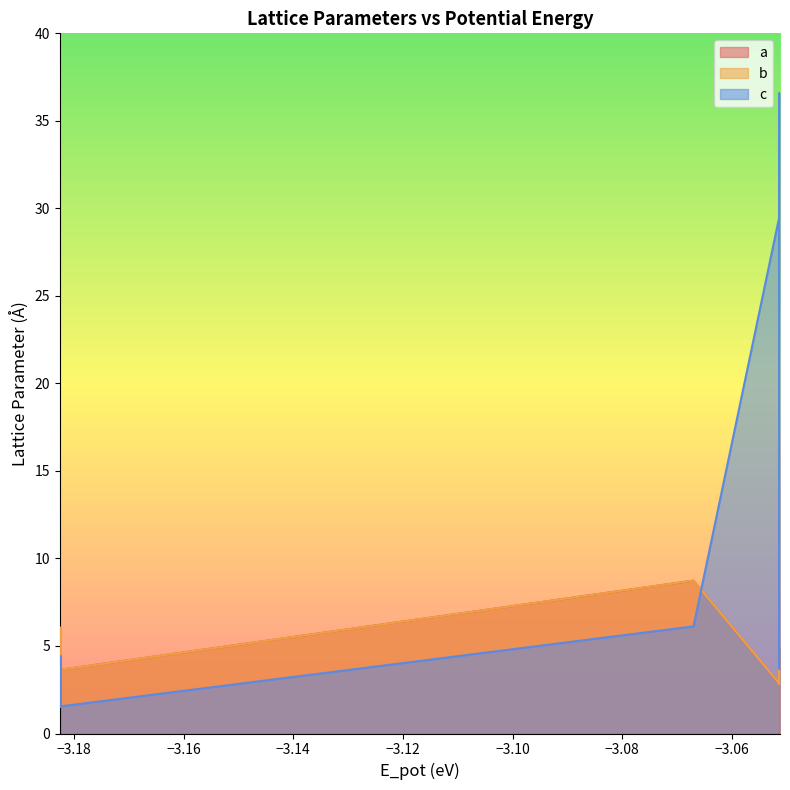

How many interior local valleys does the b series have?

7